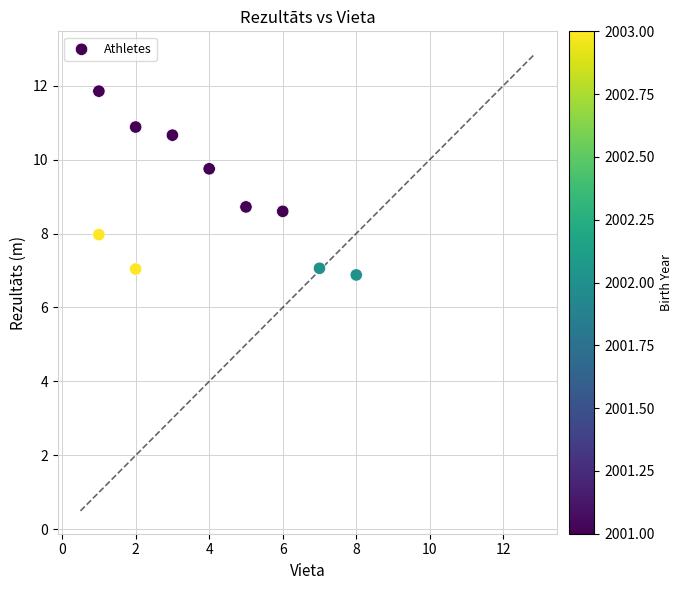

What is the average X value?

3.9